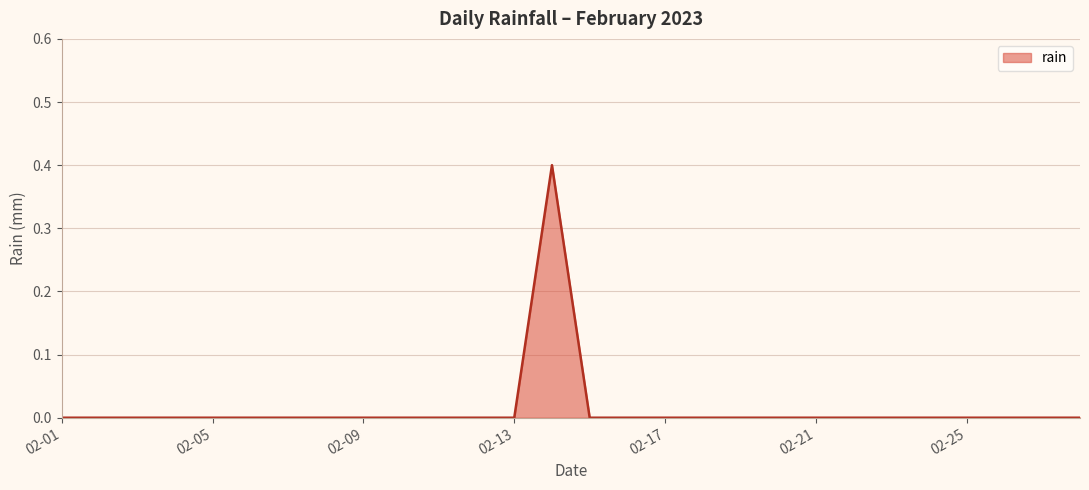

What is the greatest value displayed?

0.4